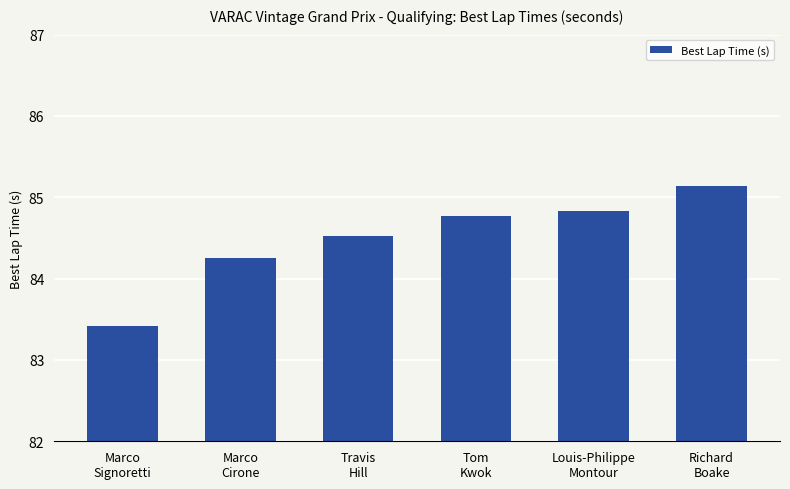

The chart shows a value of 84.8 at Louis-Philippe
Montour. True or false?

True